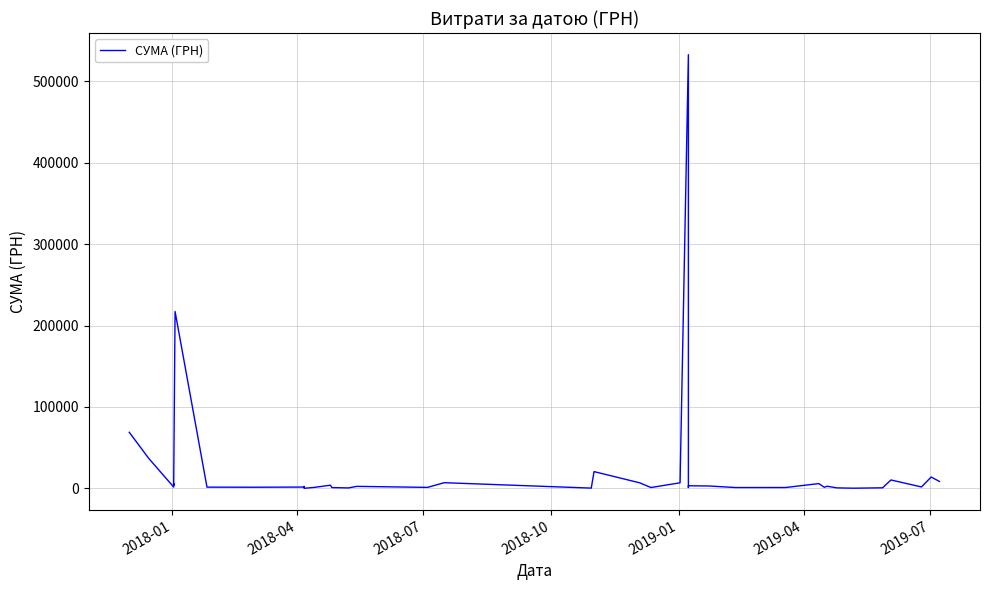

At which label does the data first exceed 2358?

2018-01